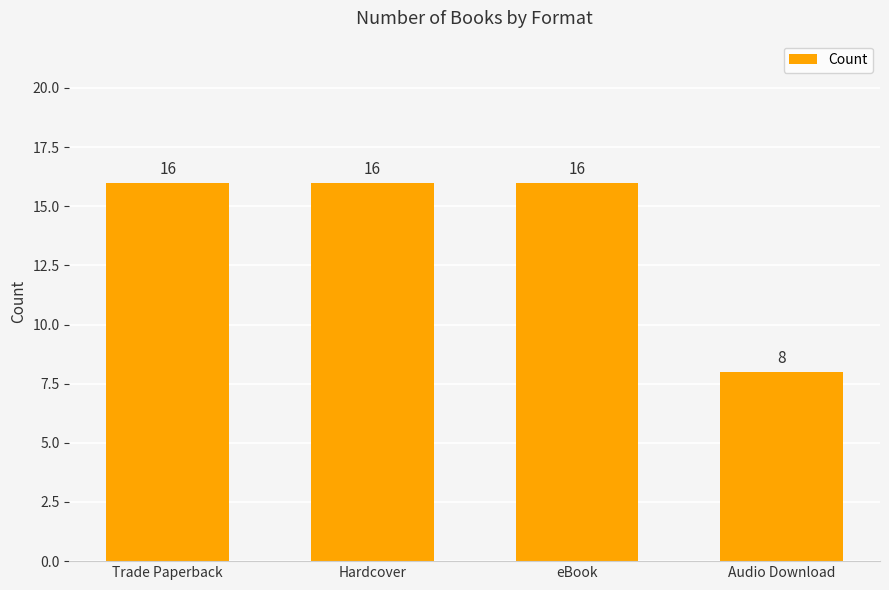

How many values are between 16 and 17?

3